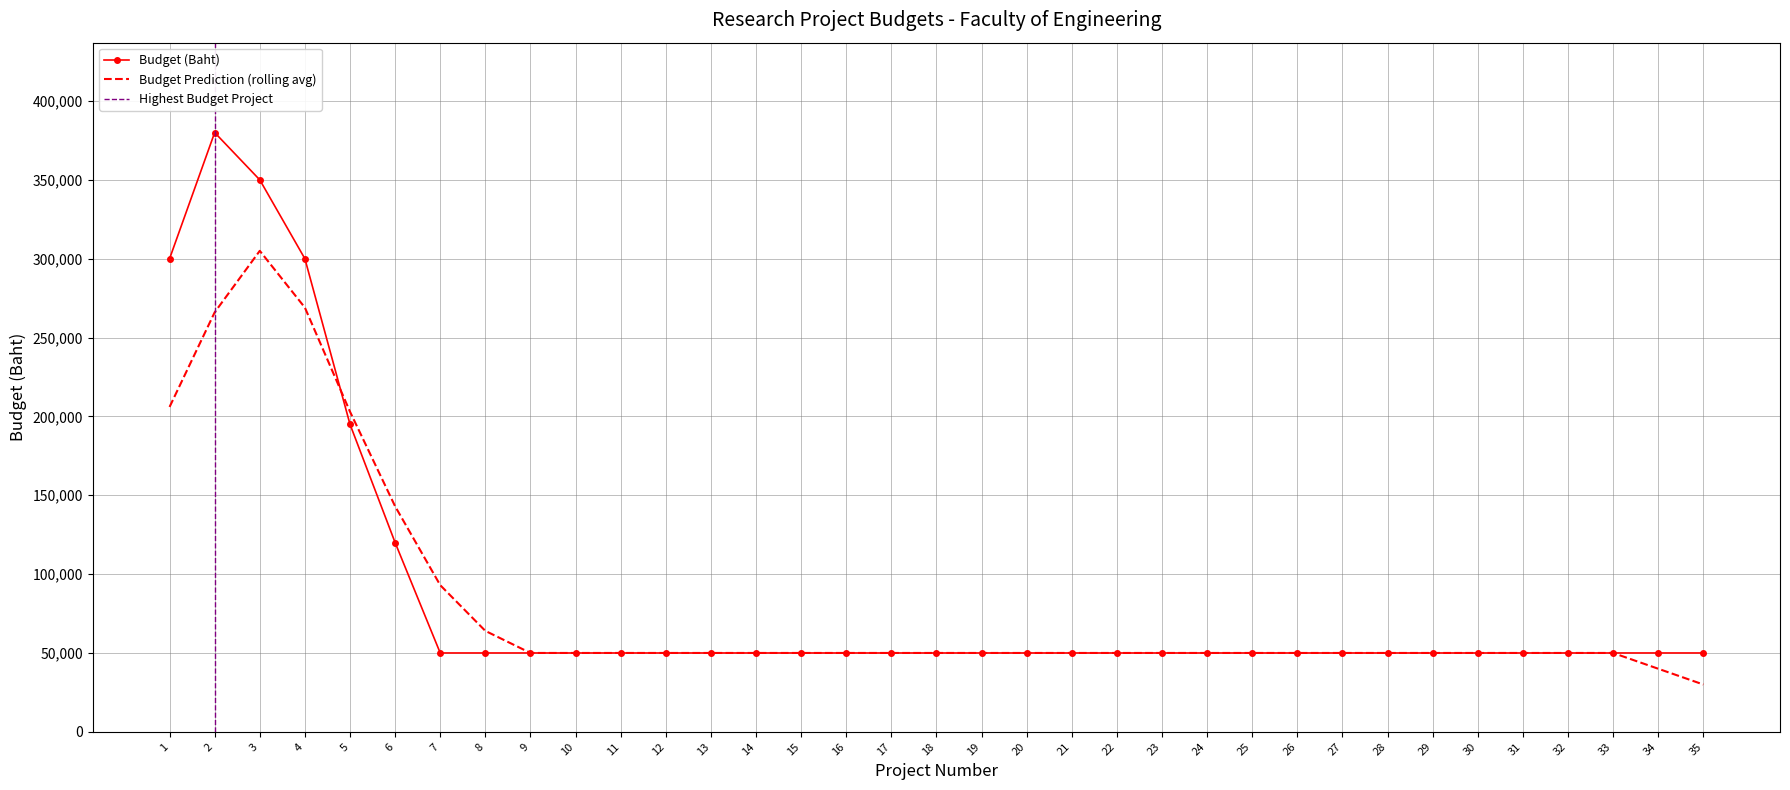

Is it true that the value at 18 is 75018?

False